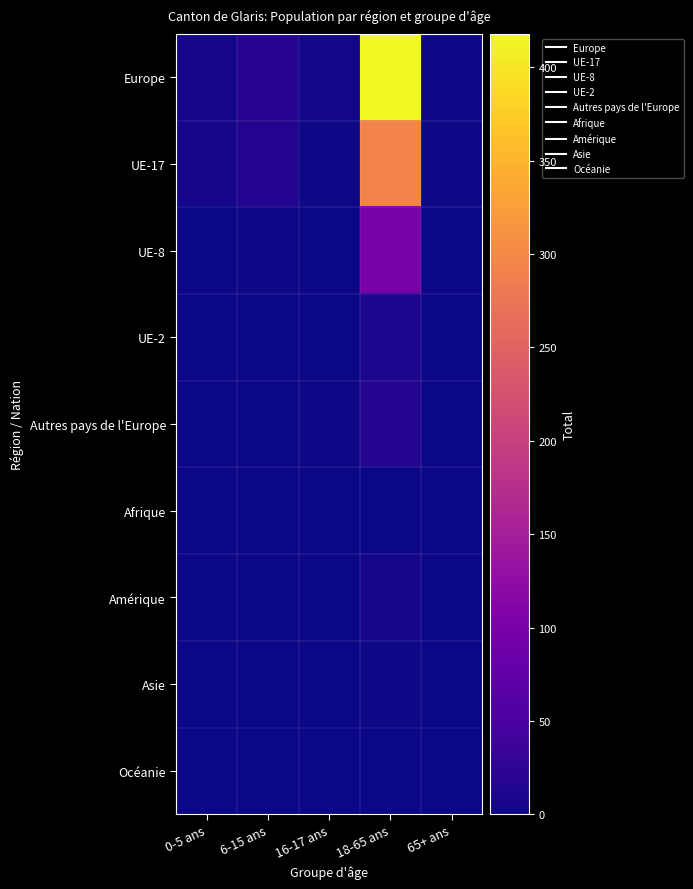

At how many categories does at least one series exceed 326?

1